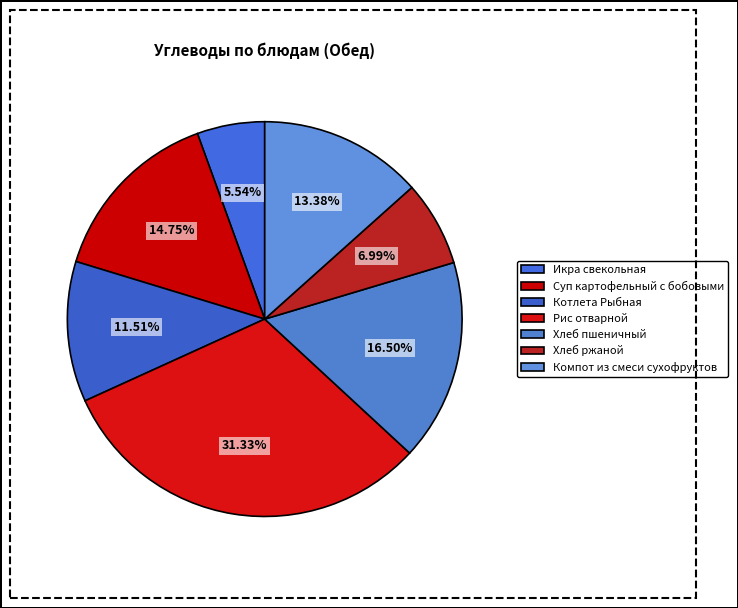

Is Рис отварной the majority of the pie?

No